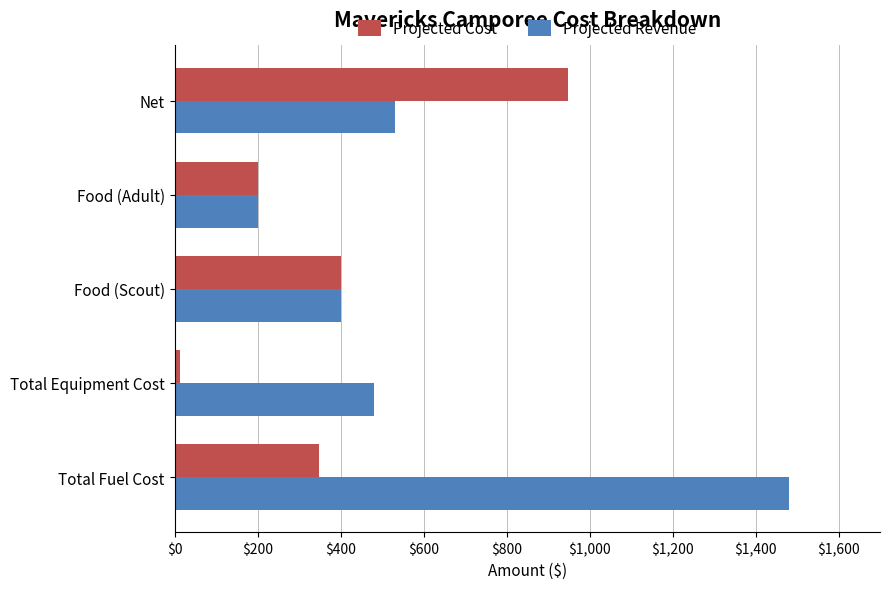

Where is Projected Revenue nearest to the value 840?

Net